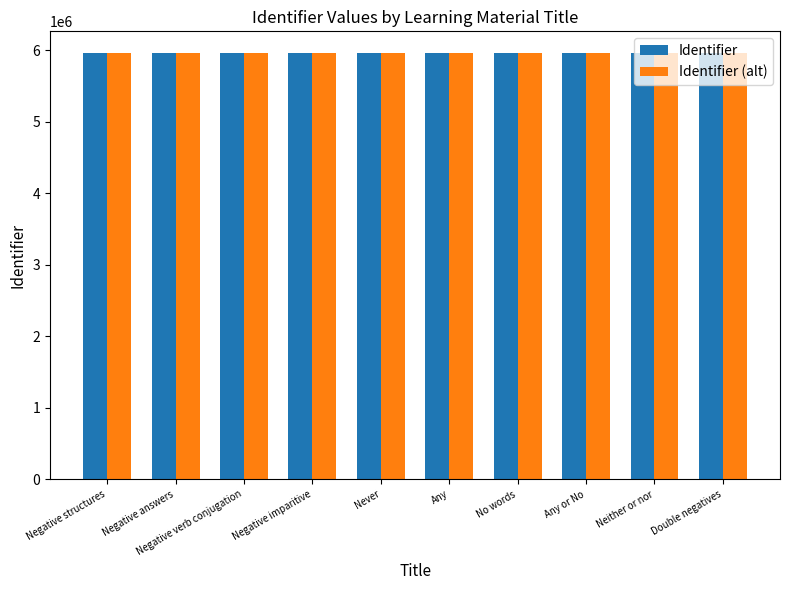

What is the value of the Identifier (alt) bar at the 1st from the left?

5966542